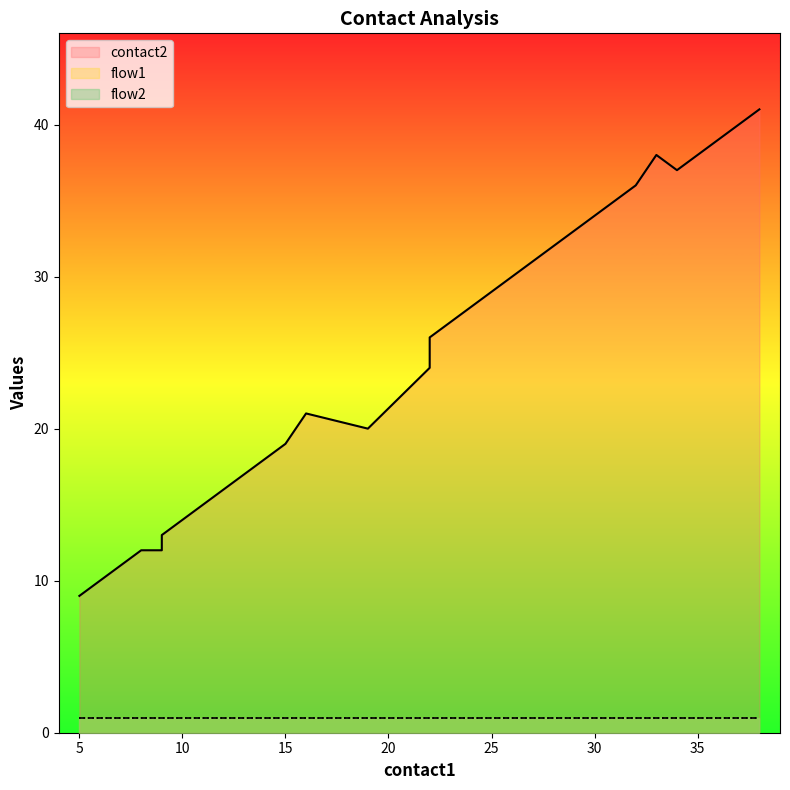

Which series has the largest total across all categories?

contact2